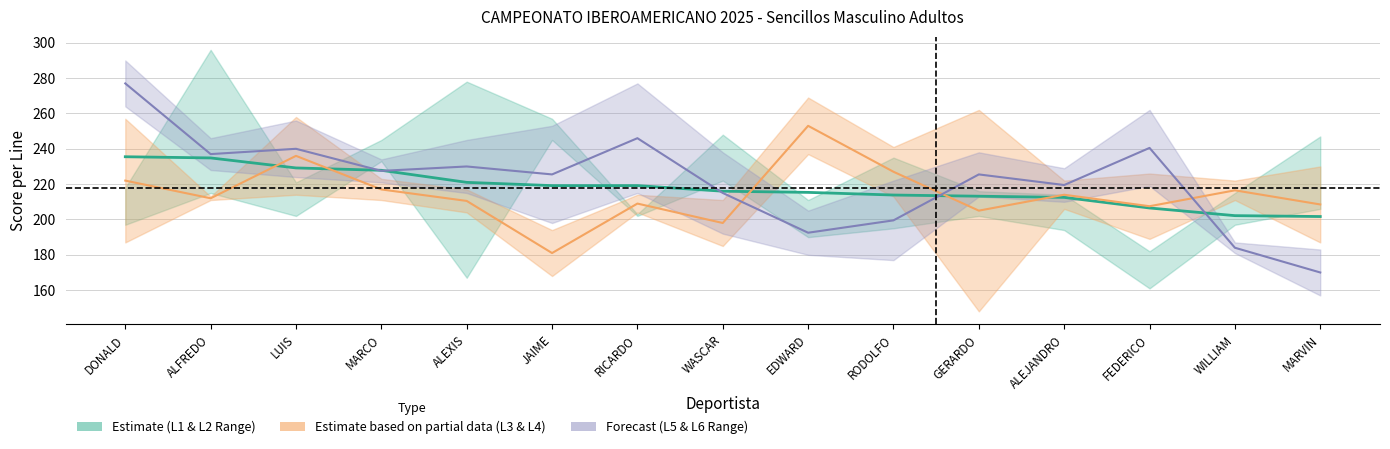

Which series has the widest spread of values?

L5-L6 Mid